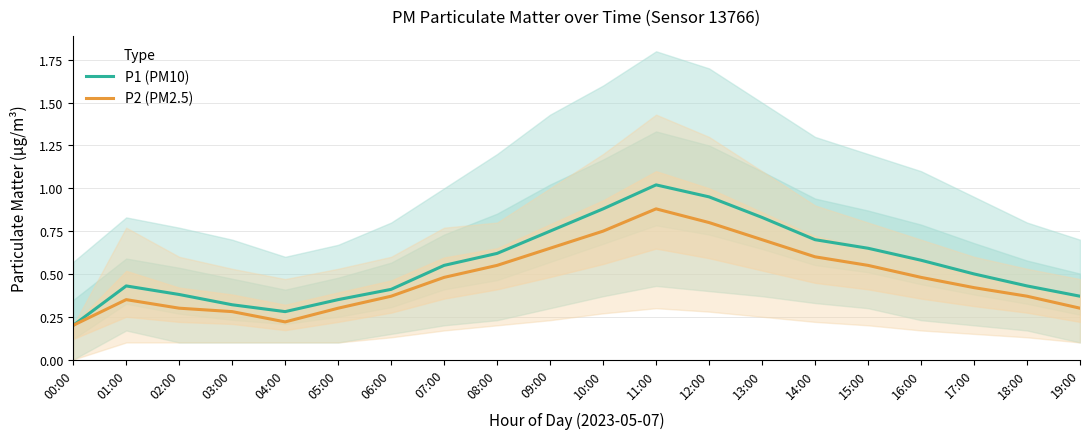

What is the value of the P2 (PM2.5) point at the 16th from the left?

0.6